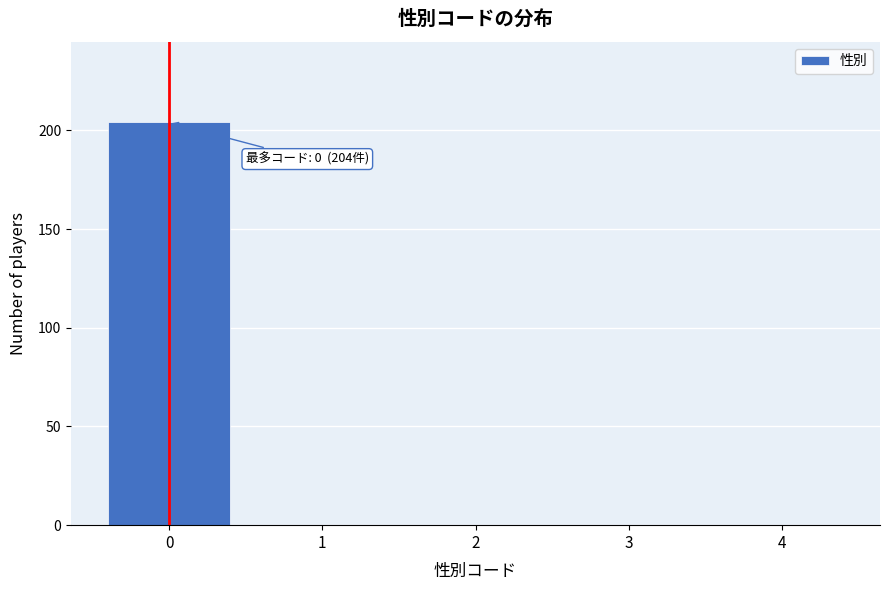

Reading right to left, list all the values displayed in this chart.

4=0	3=0	2=0	1=0	0=204